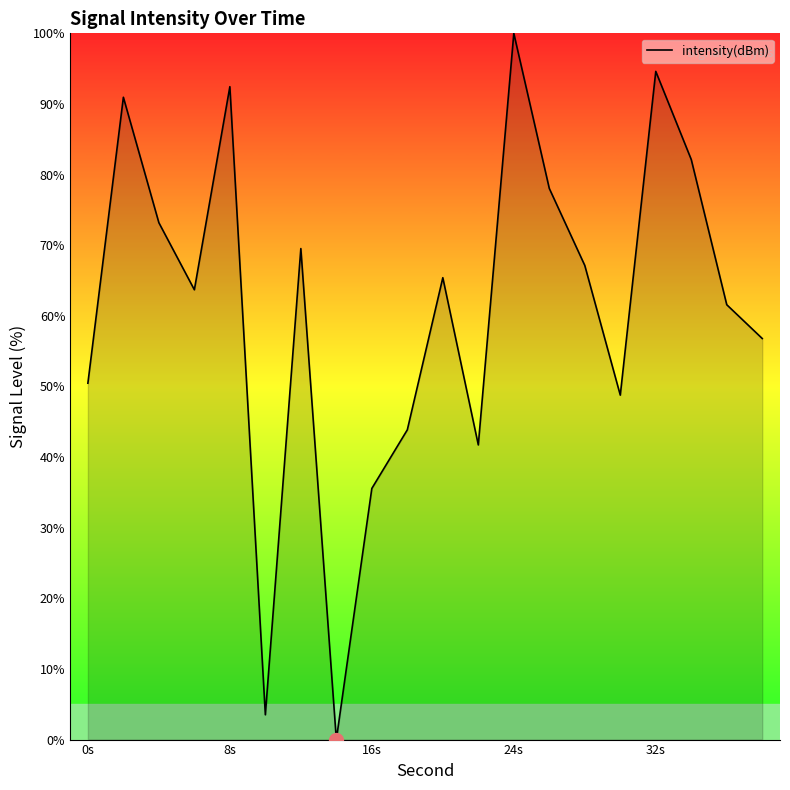

What is the greatest value displayed?

100.0